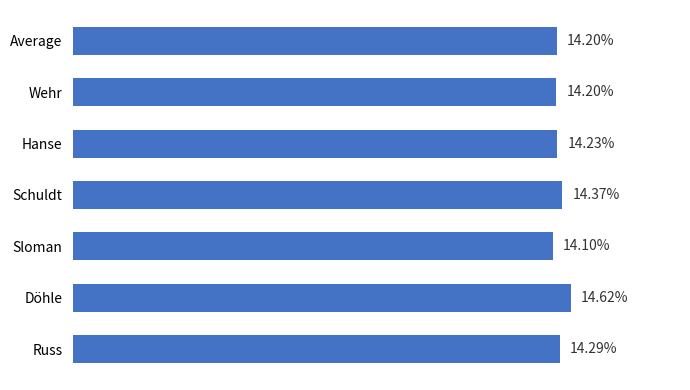

Which label corresponds to the largest value in the chart?

Döhle